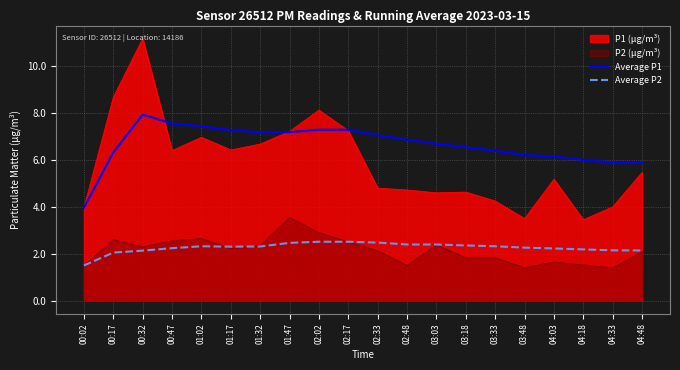

True or false: P2 (µg/m³) and P1 (µg/m³) cross at least once.

False